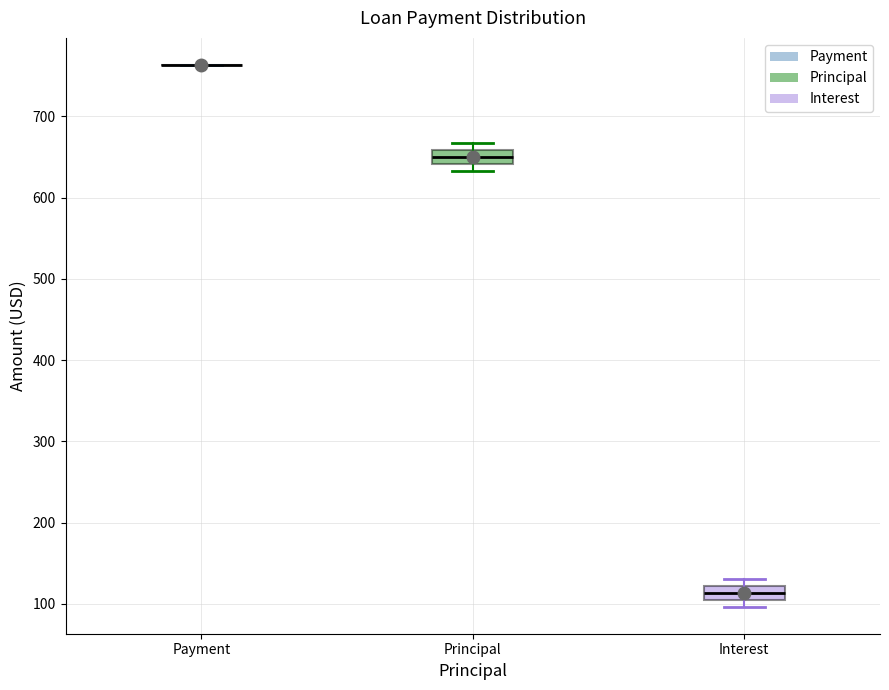

Reading left to right, read every box against the y-axis: the position of its median line, the range the box covers, and the ends of its whiskers. The values are not printed on the chart, so give them approximately, as read against the axis.

Payment: box collapsed to a line at 760, whiskers 760 to 760
Principal: median 650, box 640 to 660, whiskers 630 to 670
Interest: median 110 (inside the box), box 110 to 120, whiskers 100 to 130